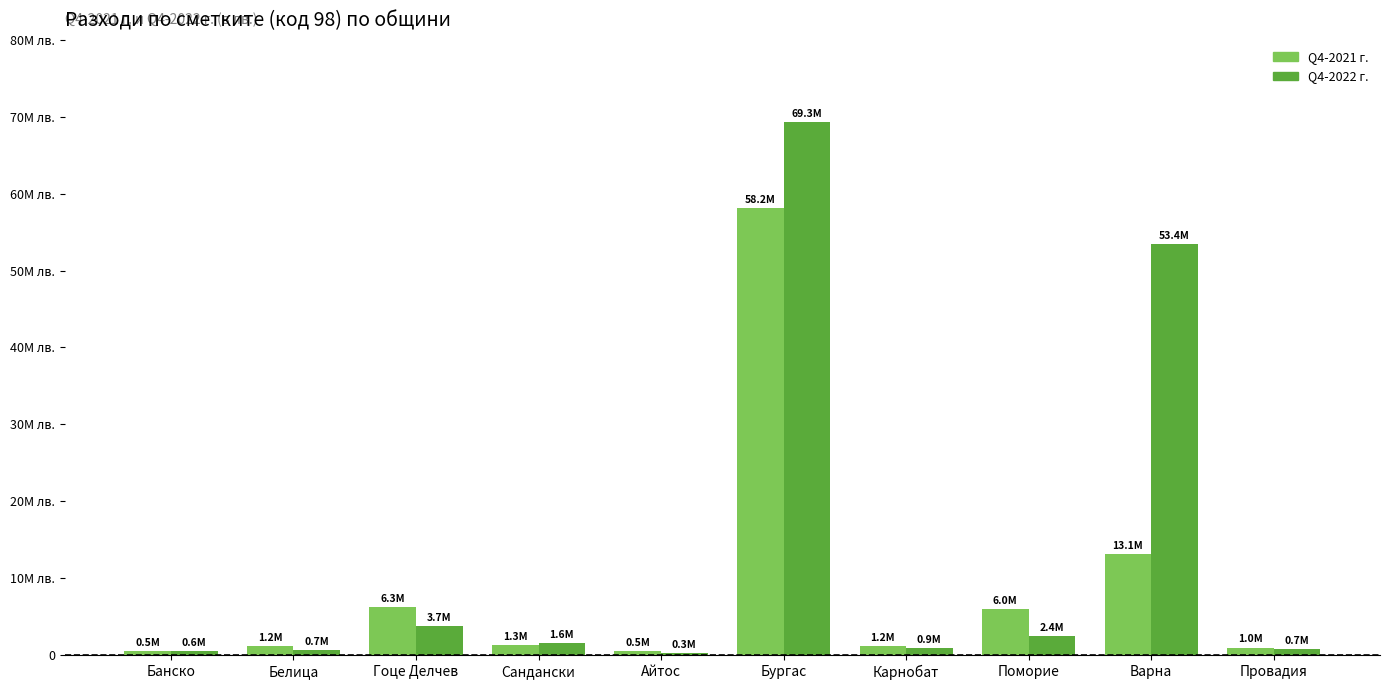

What is the label of the 6th bar from the left?

Бургас